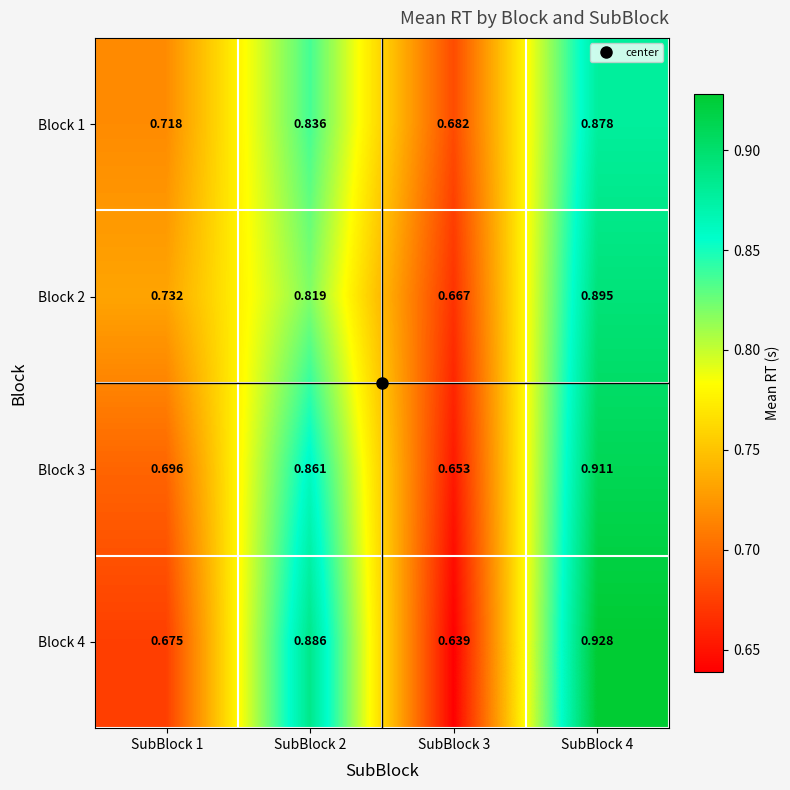

Reading right to left, transcribe all the data shown in this chart.

Block 1: SubBlock 4=0.9	SubBlock 3=0.7	SubBlock 2=0.8	SubBlock 1=0.7
Block 2: SubBlock 4=0.9	SubBlock 3=0.7	SubBlock 2=0.8	SubBlock 1=0.7
Block 3: SubBlock 4=0.9	SubBlock 3=0.7	SubBlock 2=0.9	SubBlock 1=0.7
Block 4: SubBlock 4=0.9	SubBlock 3=0.6	SubBlock 2=0.9	SubBlock 1=0.7